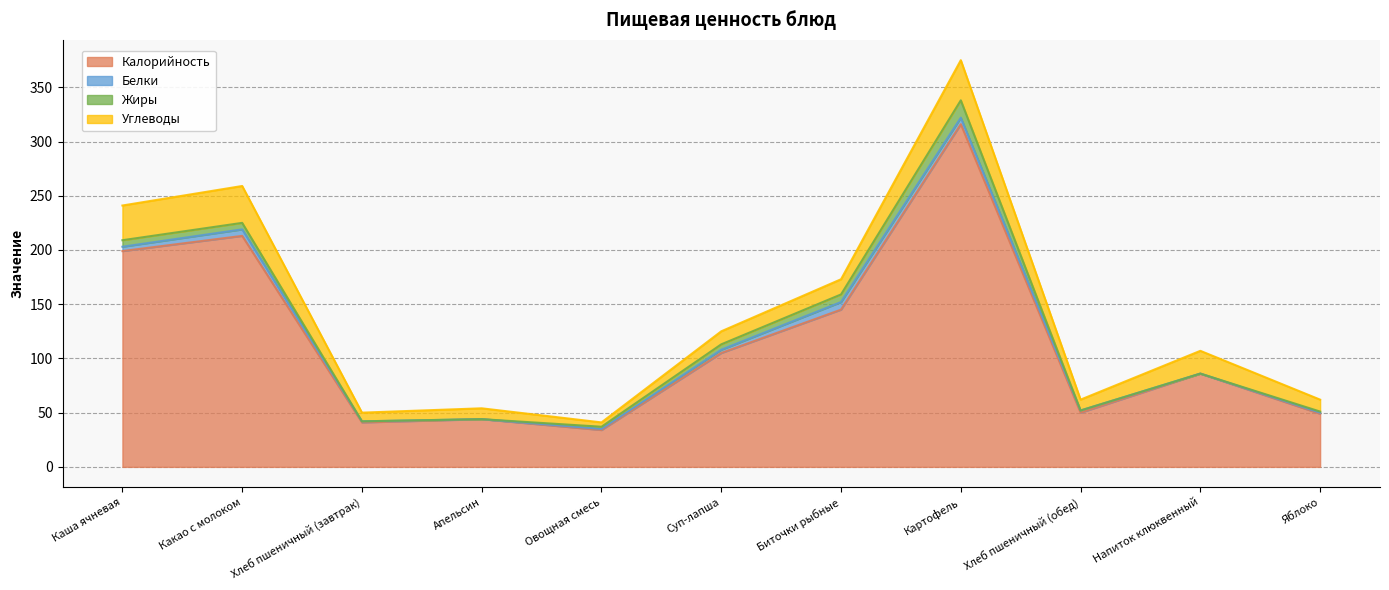

What is the label of the 1st point from the right?

Яблоко